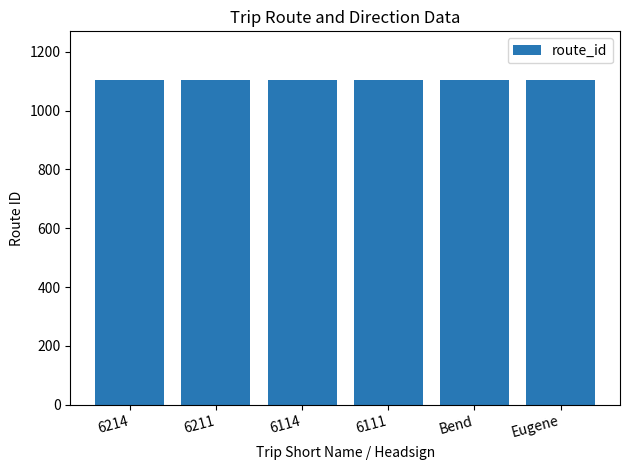

What is the maximum value shown in the chart?

1104